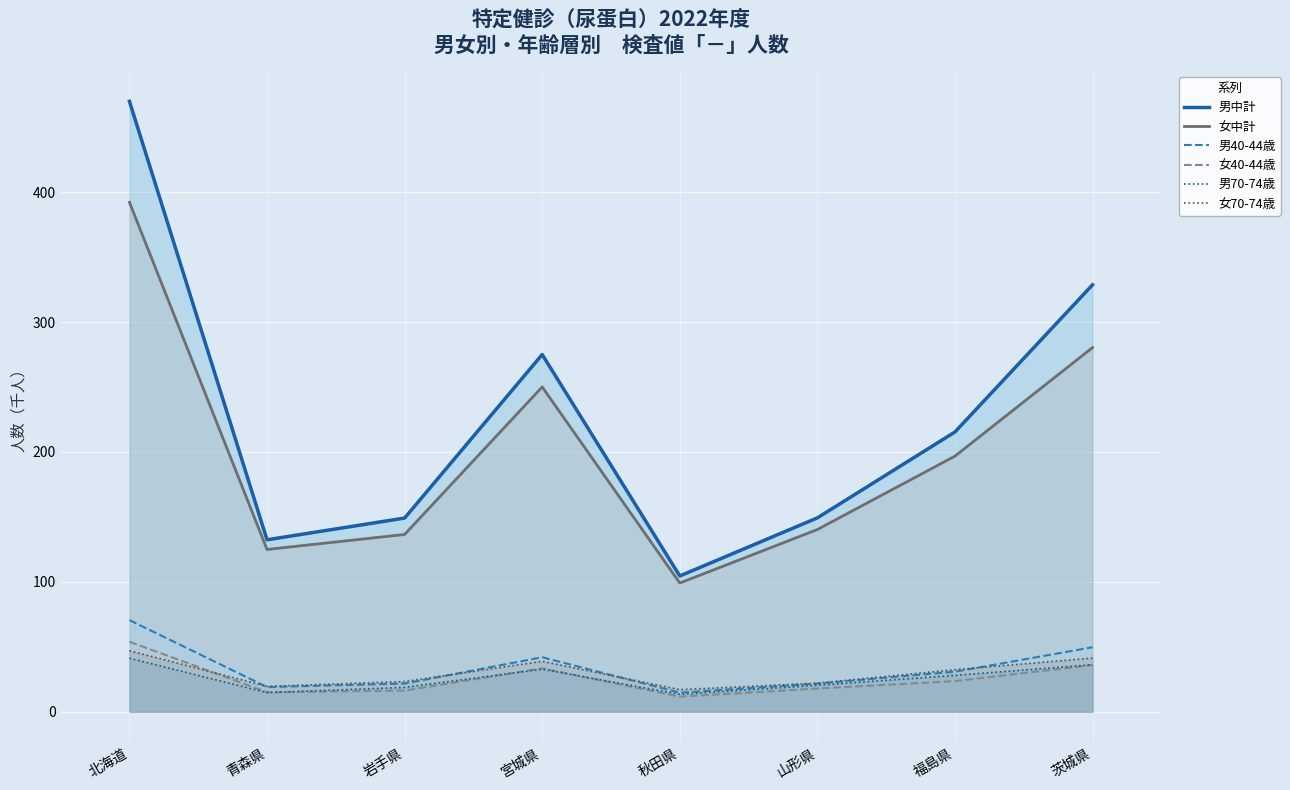

What value does the 女70-74歳 series have at 茨城県?

41.3